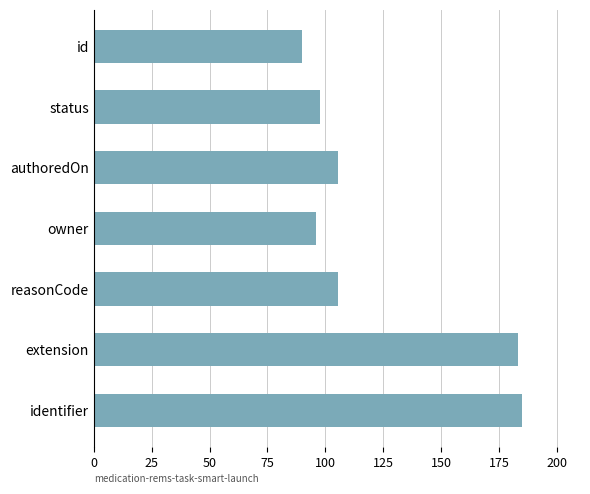

Reading top to bottom, extract all data points from this chart.

90.0	97.8	105.5	95.8	105.5	183.1	185.0